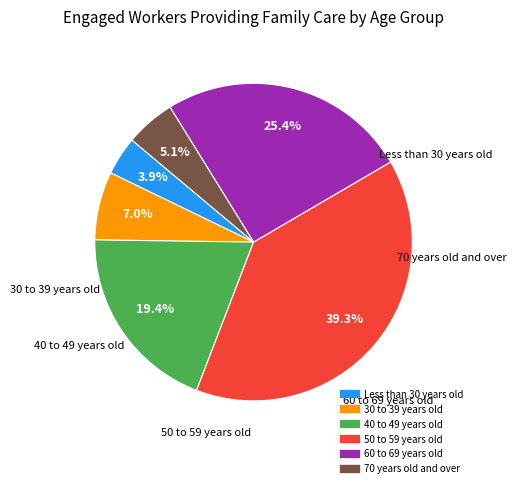

Is it true that 70 years old and over is 5% of the pie?

True